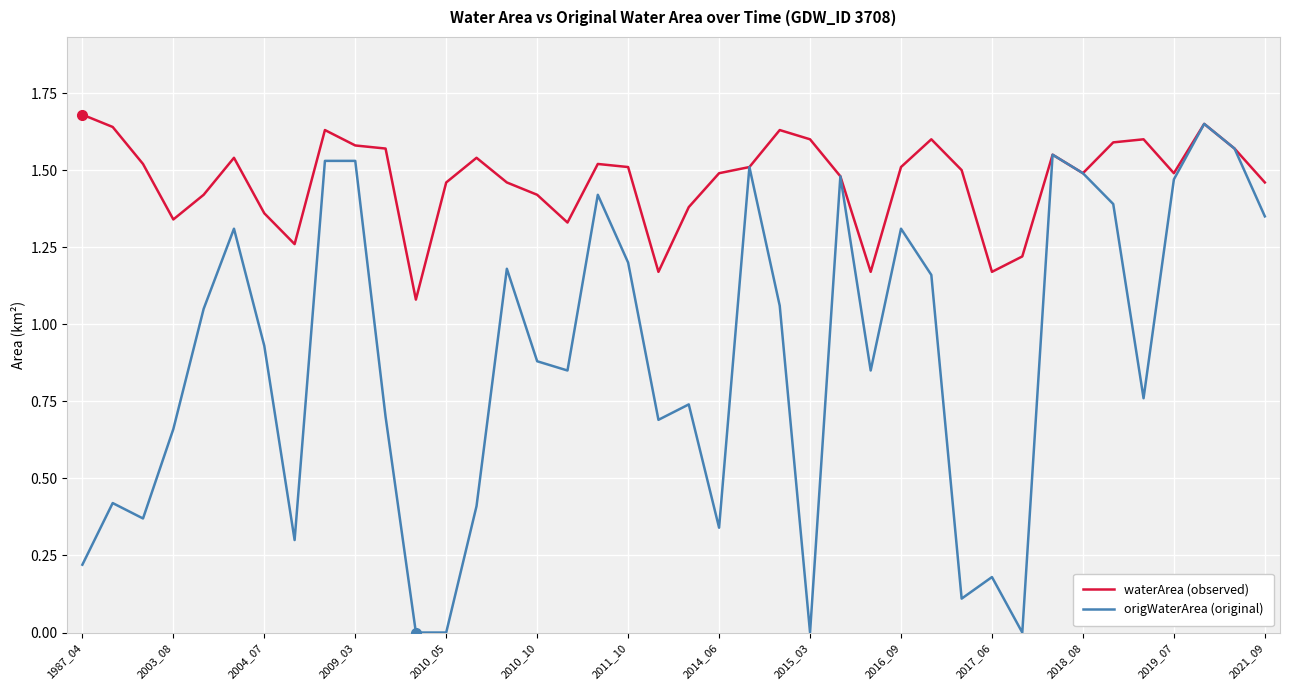

Which series has the largest range (max minus min)?

origWaterArea (original)